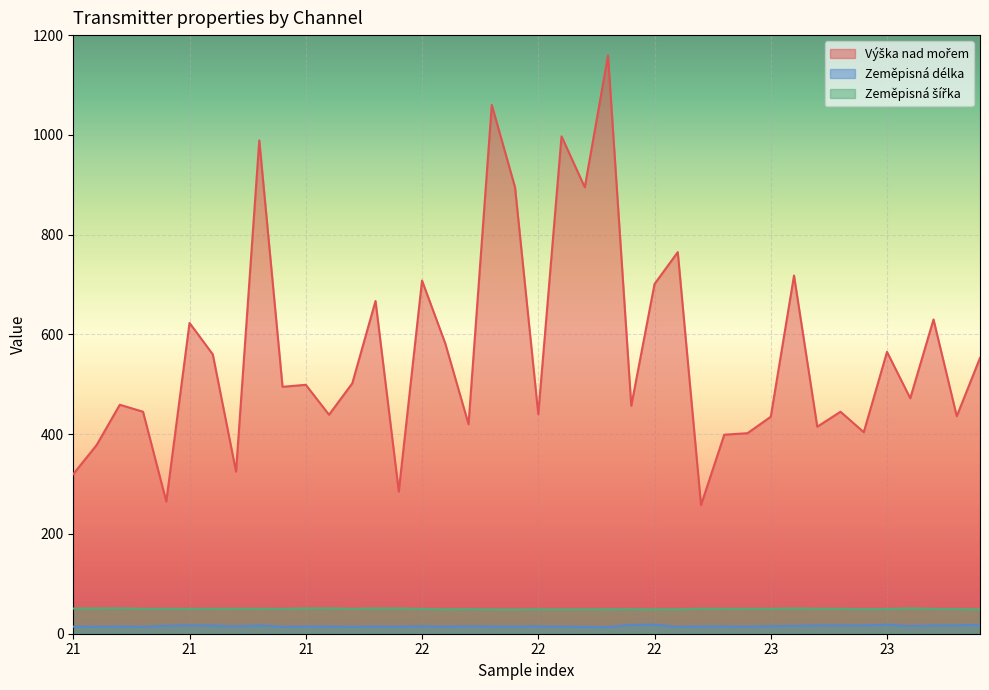

List the series in order of their peak value, highest first.

Výška nad mořem, Zeměpisná šířka, Zeměpisná délka